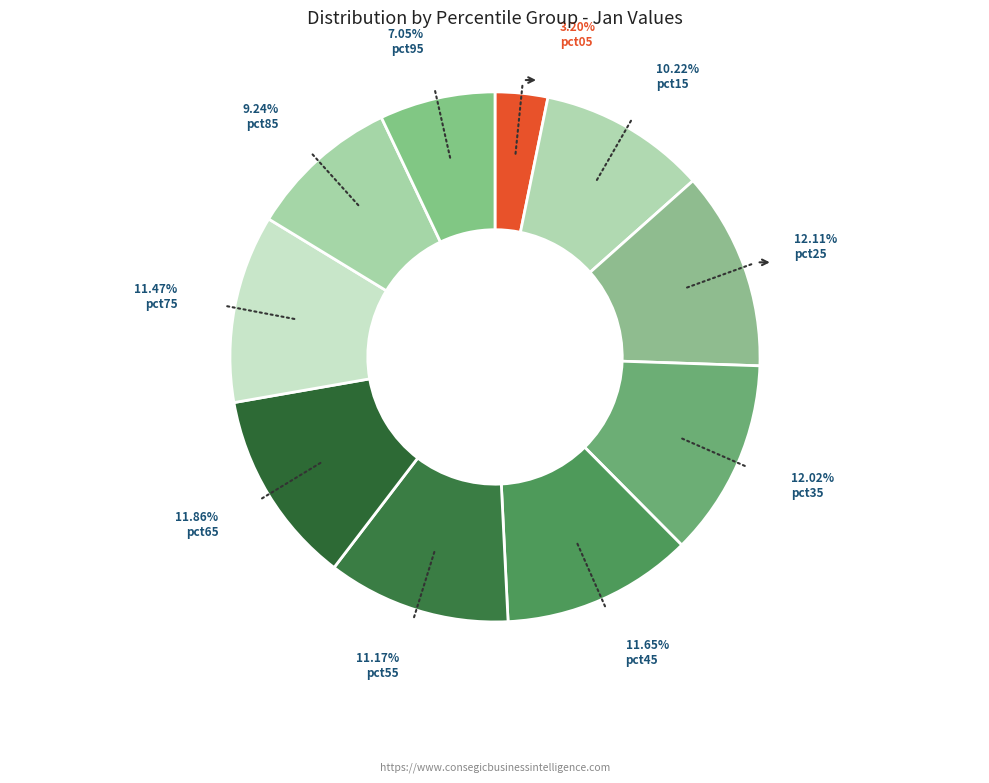

How many segments does this pie chart have?

10